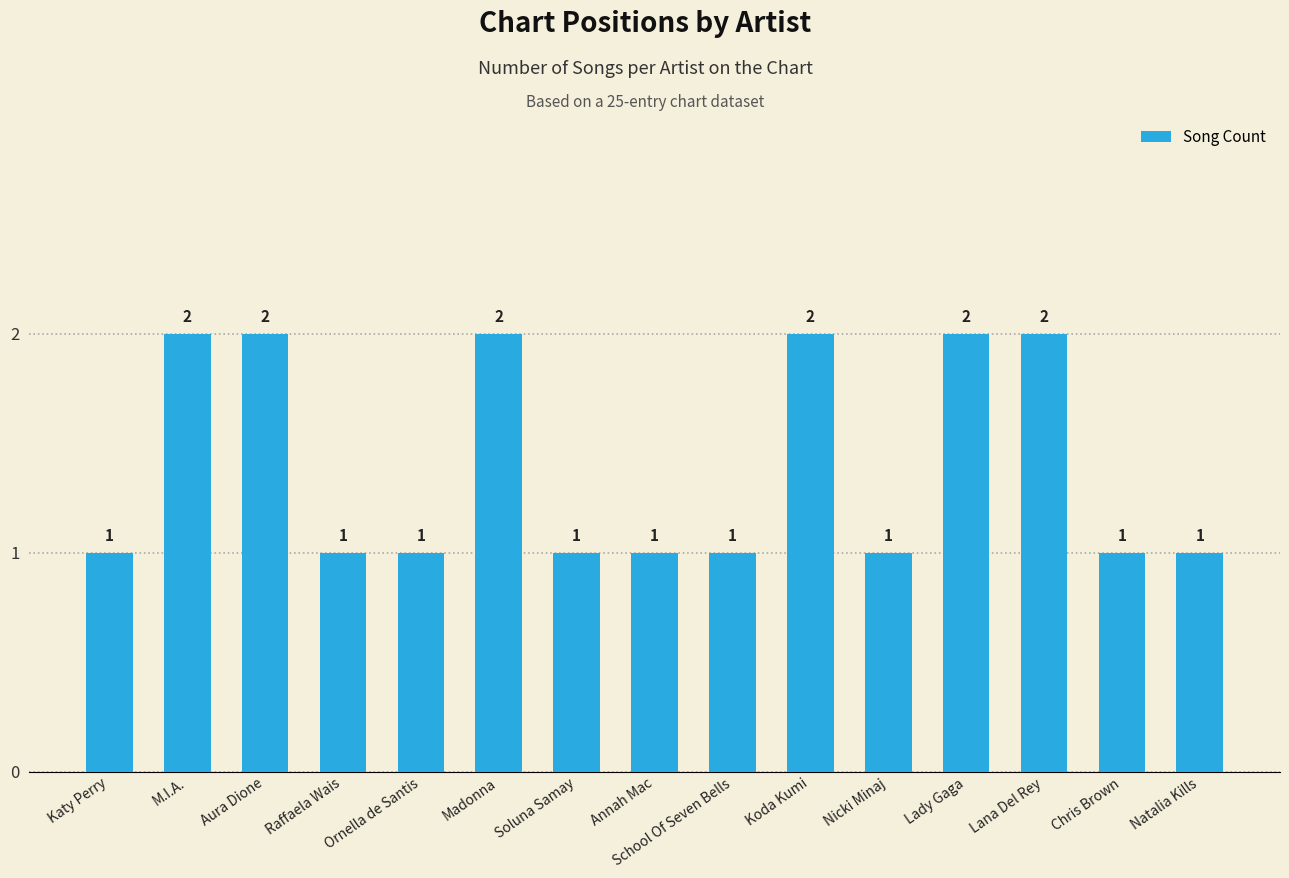

The chart shows a value of 3 at M.I.A.. True or false?

False